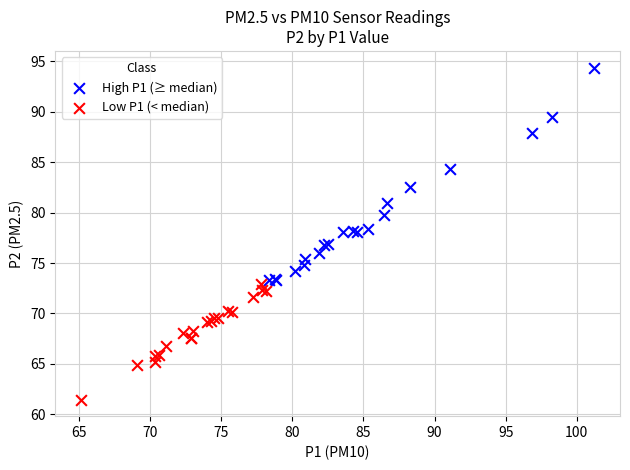

What are all the series names shown in the legend?

High P1 (≥ median), Low P1 (< median)